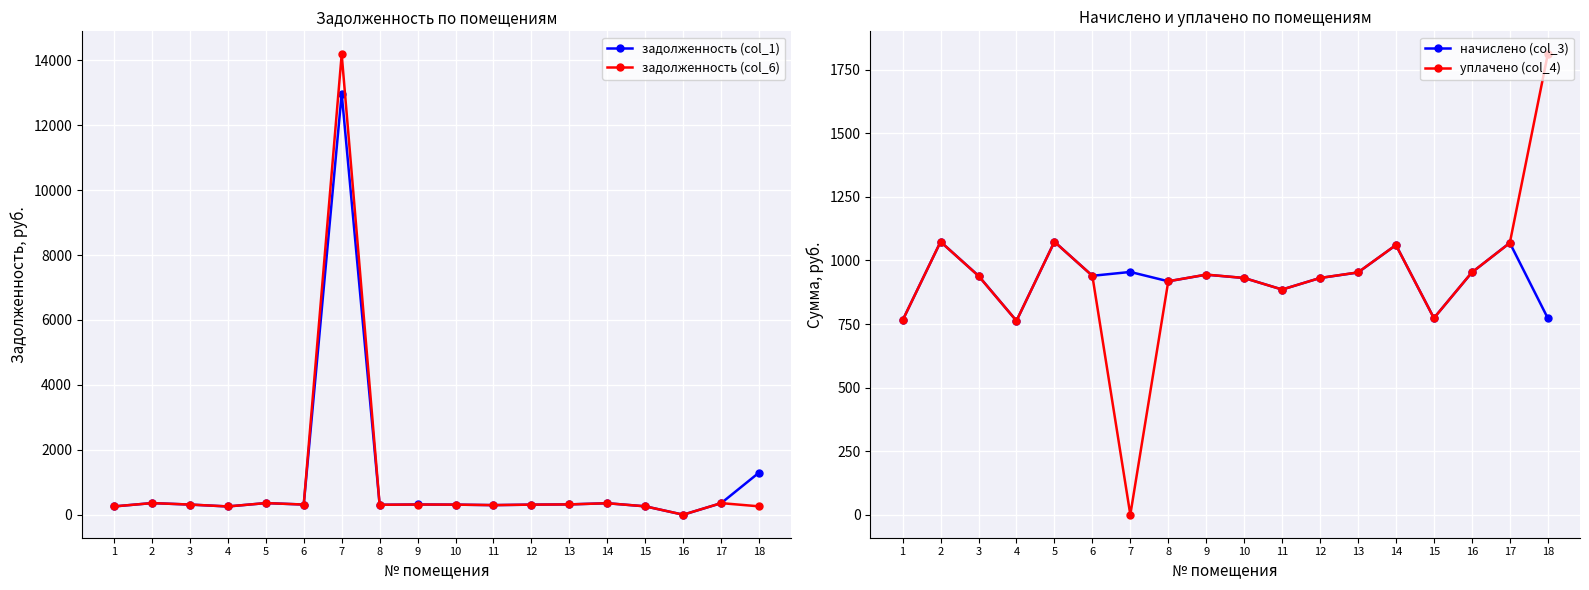

What is the total value across all series at 13?

2540.2